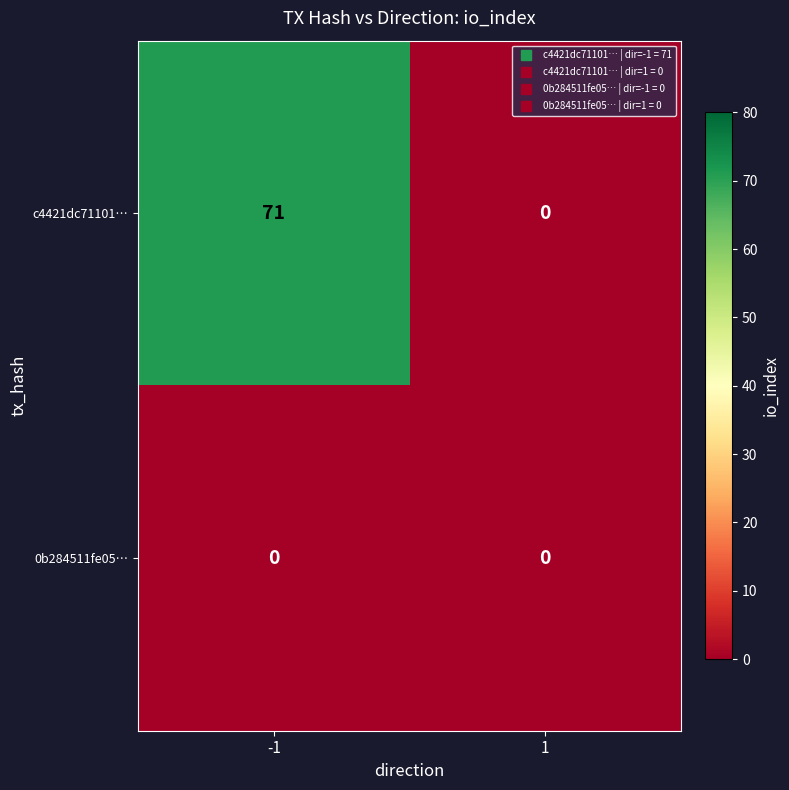

Which label corresponds to the largest value in the chart?

-1